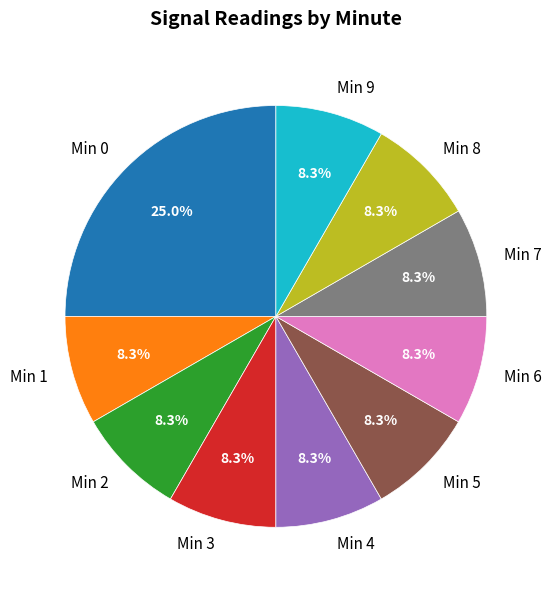

Combined, do Min 6 and Min 3 account for over 50%?

No